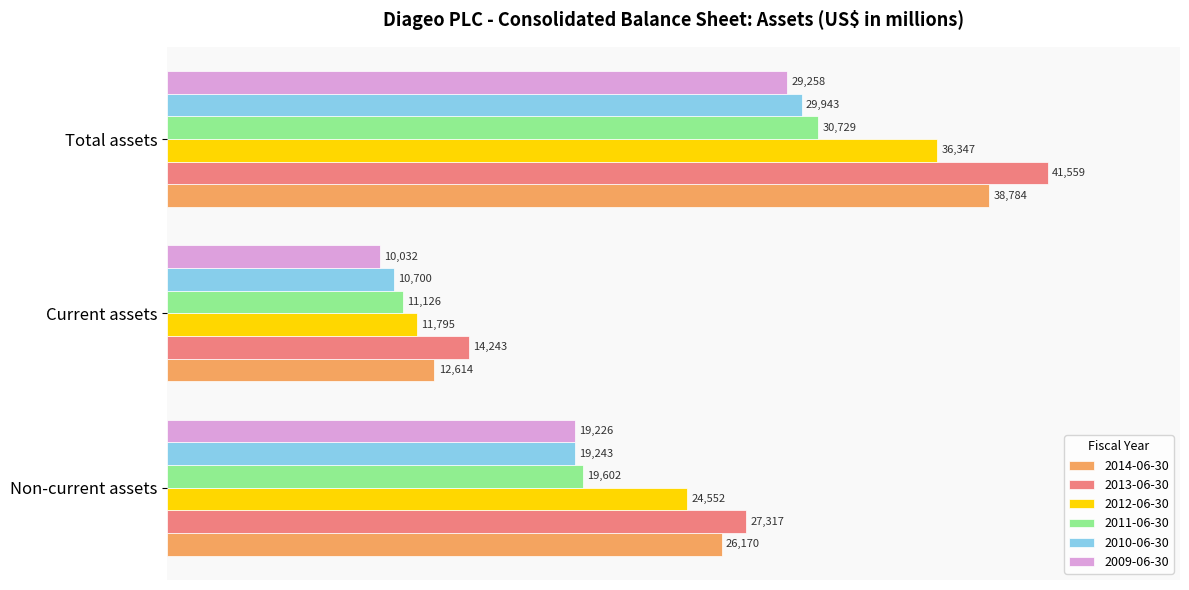

How many data points does each series have?

3